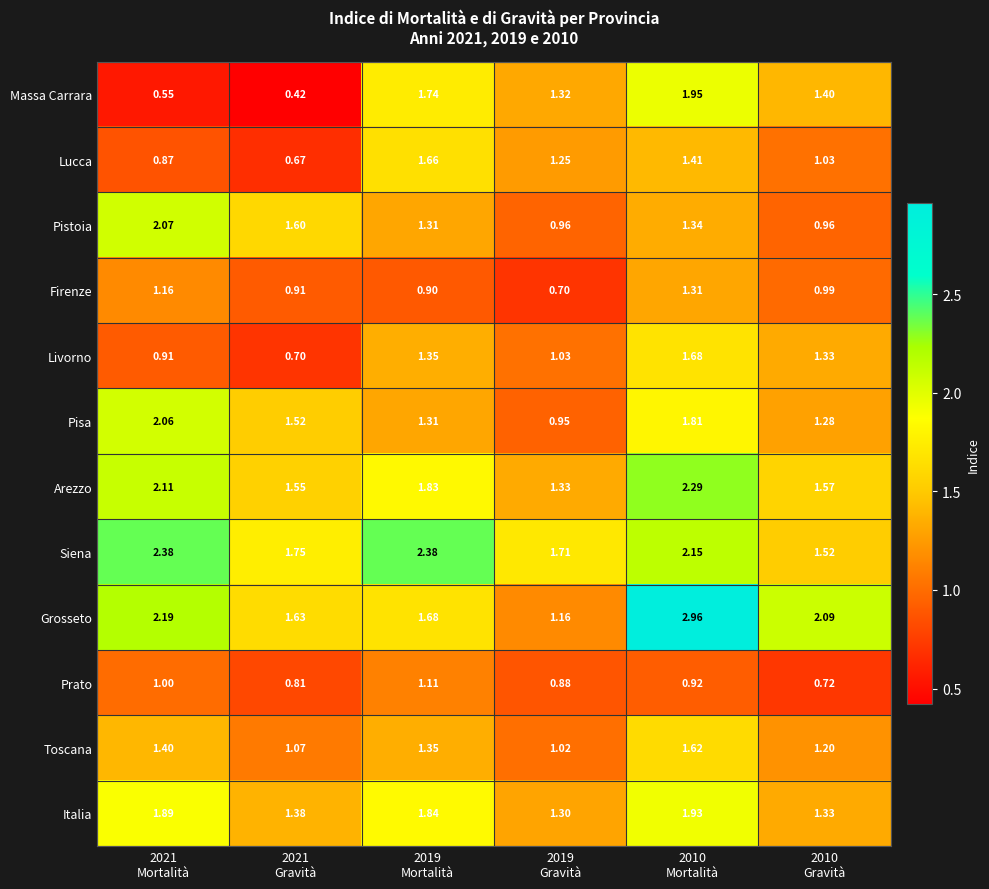

List the series in order of their peak value, highest first.

Grosseto, Siena, Arezzo, Pistoia, Pisa, Massa Carrara, Italia, Livorno, Lucca, Toscana, Firenze, Prato